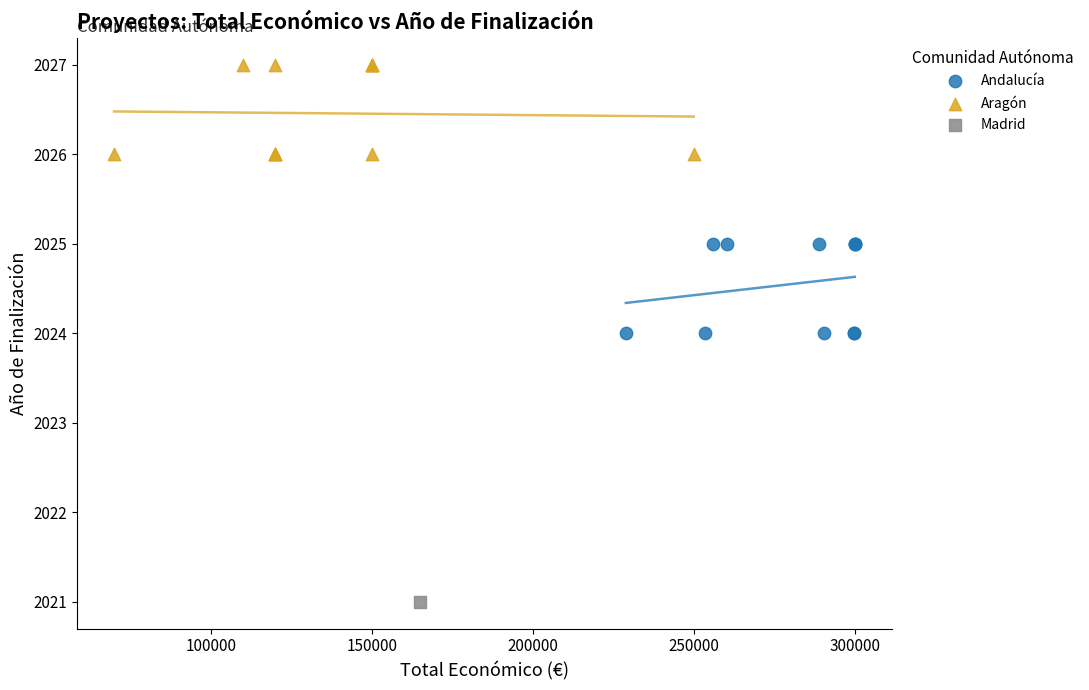

What are all the series names shown in the legend?

Andalucía, Aragón, Madrid